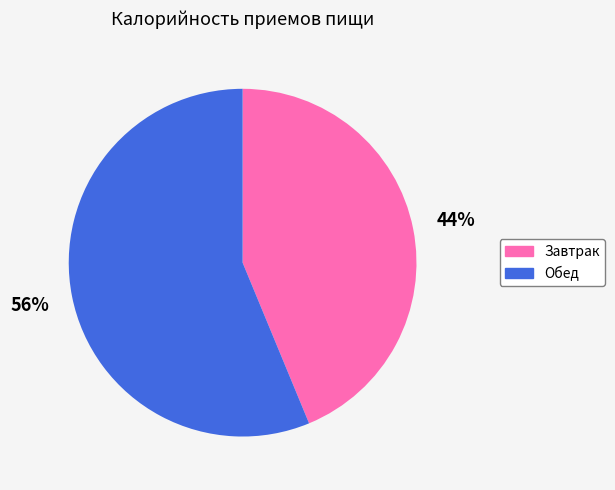

What is the largest slice in the pie chart?

Обед